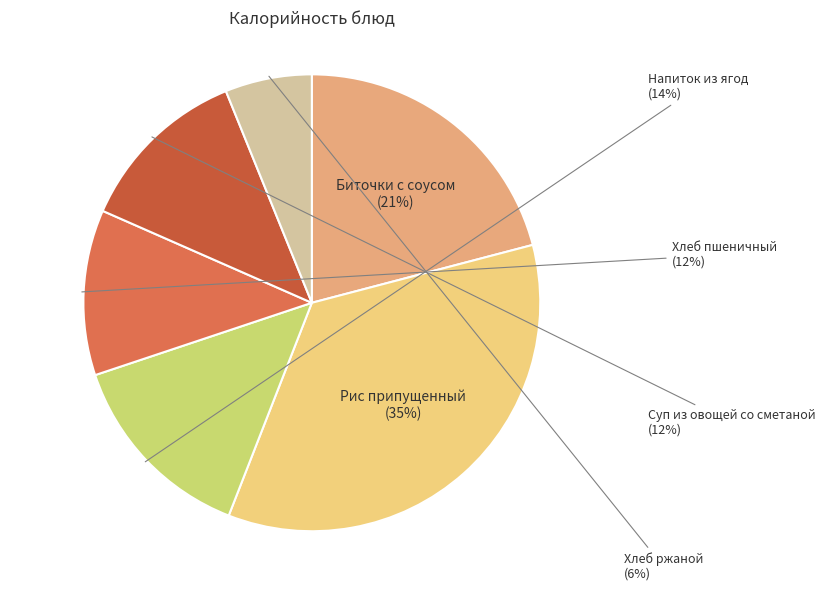

Which slice is the smallest?

Хлеб ржаной